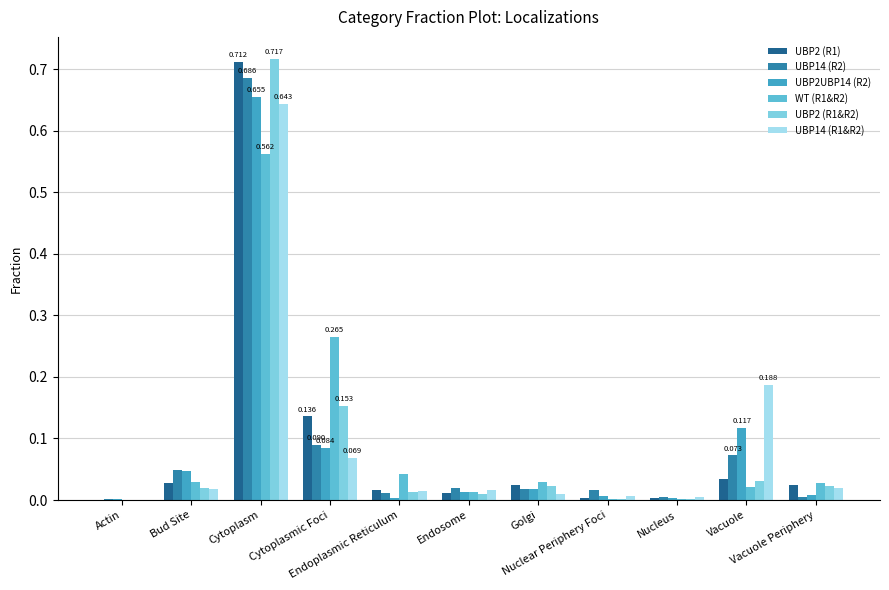

How many series are shown in this chart?

6